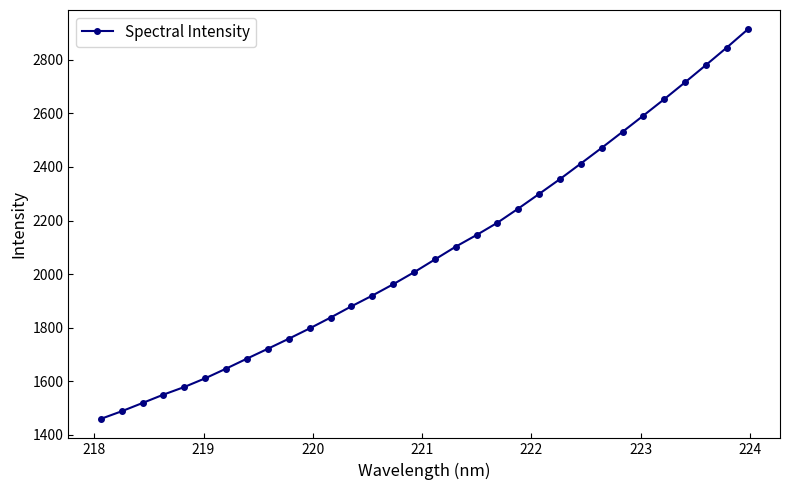

What is the average value?

2085.4